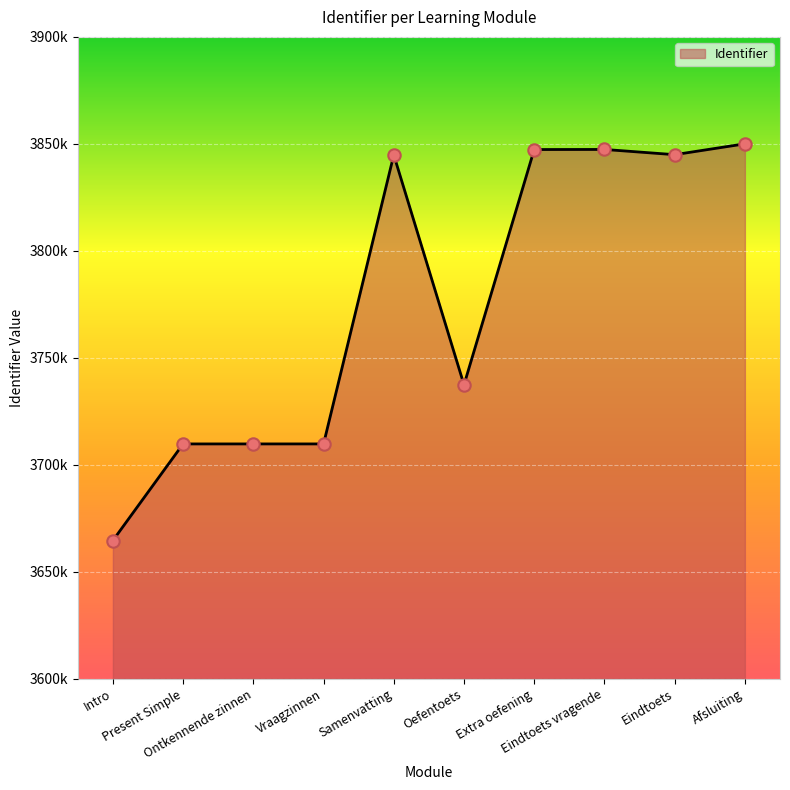

Which has a higher value, Oefentoets or Present Simple?

Oefentoets